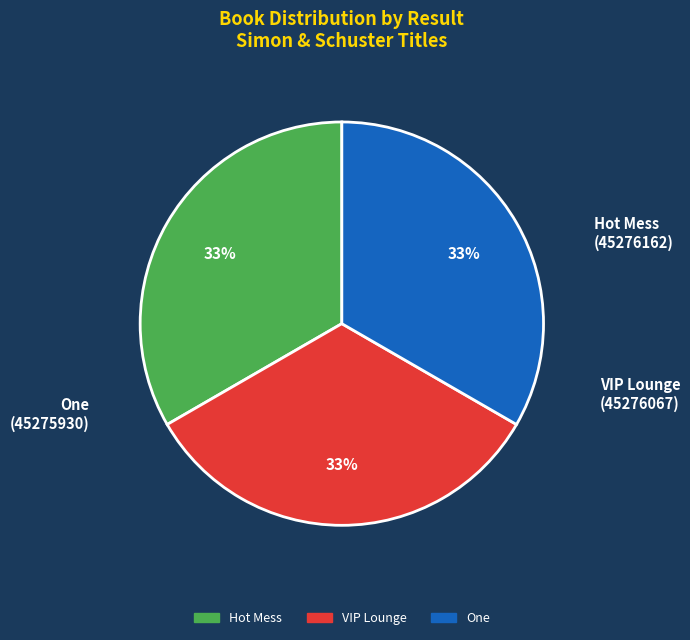

What percentage is the VIP Lounge slice, to the nearest percent?

33%